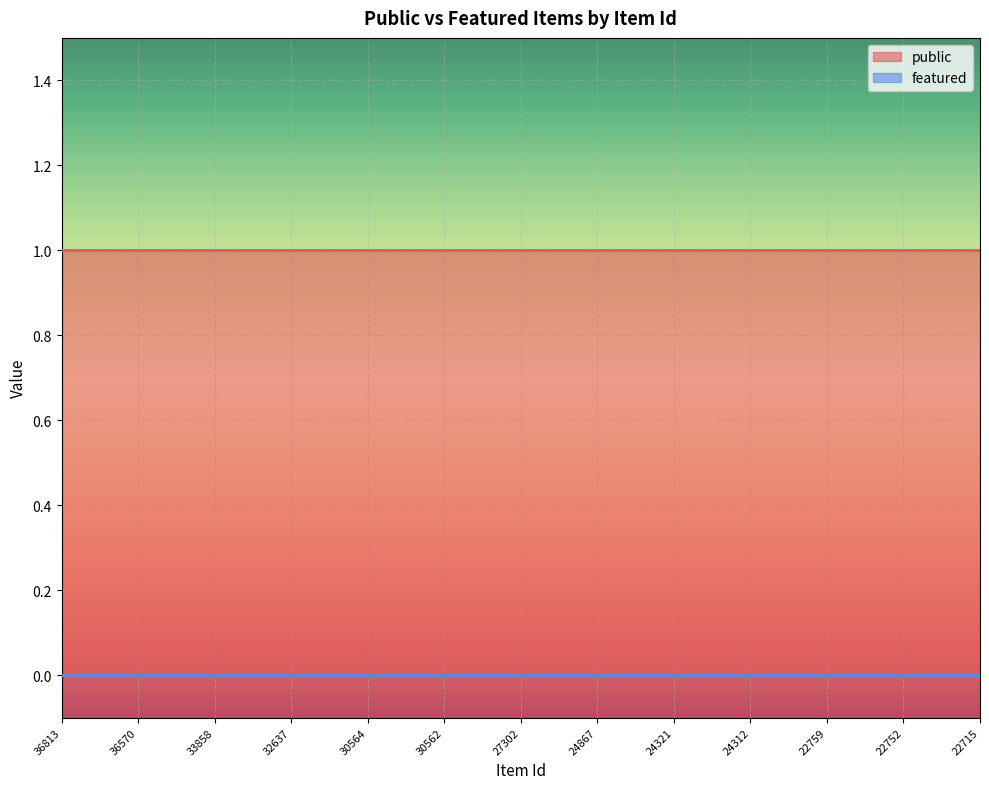

Between 36570 and 32637, which is larger?

36570